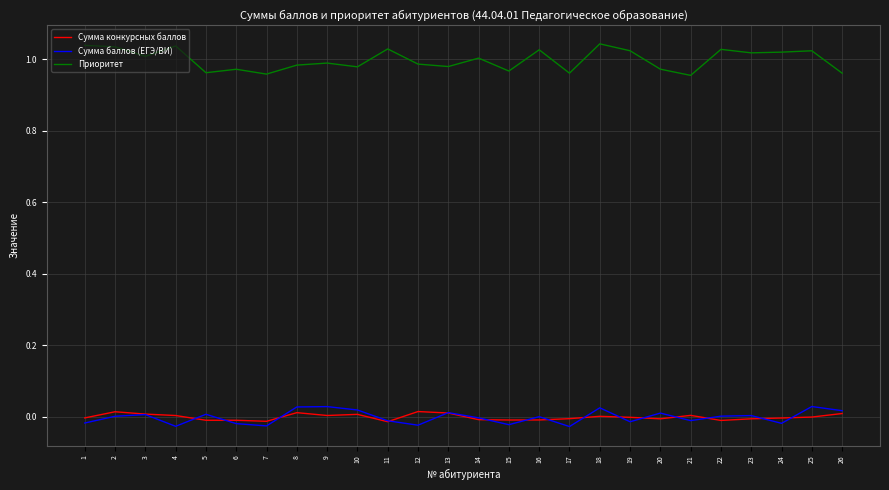

True or false: Сумма конкурсных баллов and Приоритет cross at least once.

False